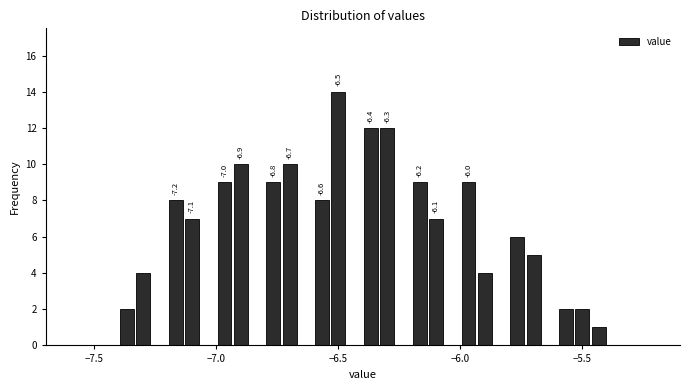

Around what value on the x-axis is the tallest bar? Give the approximate position of its centre, as read against the axis.

-6.50